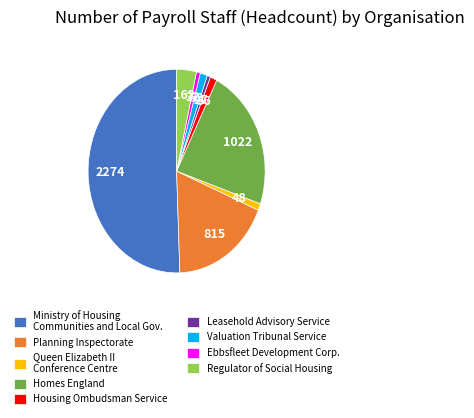

Is Homes England the majority of the pie?

No